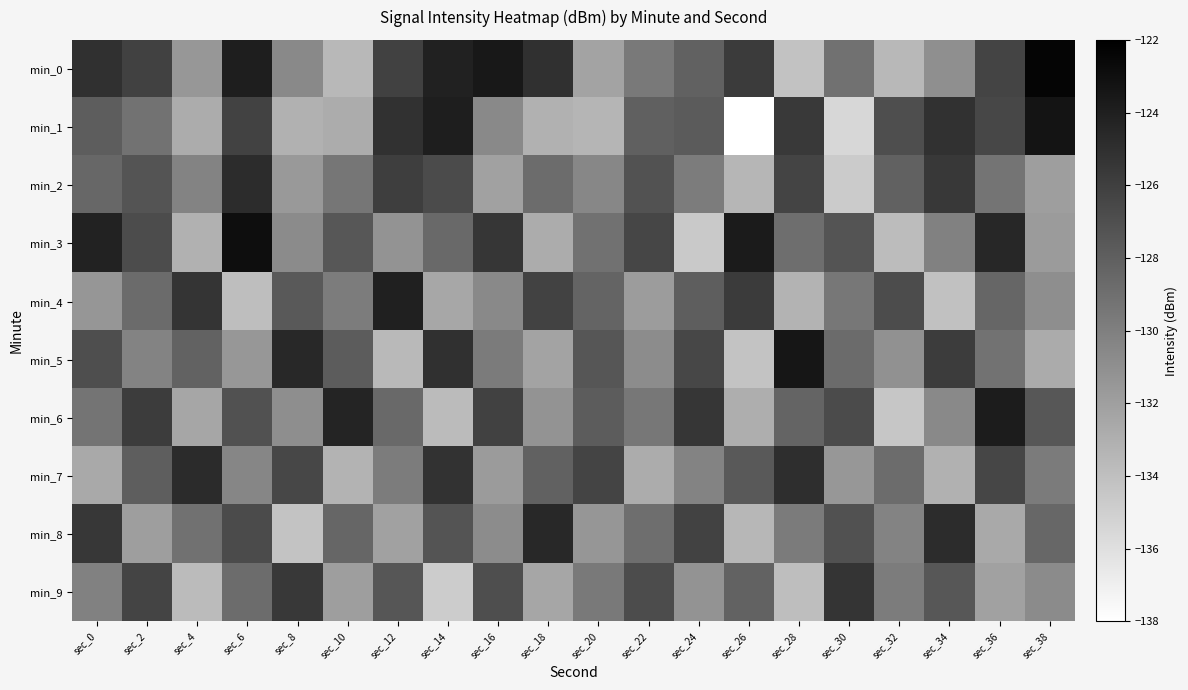

What is the minimum value shown in the chart?

-138.0